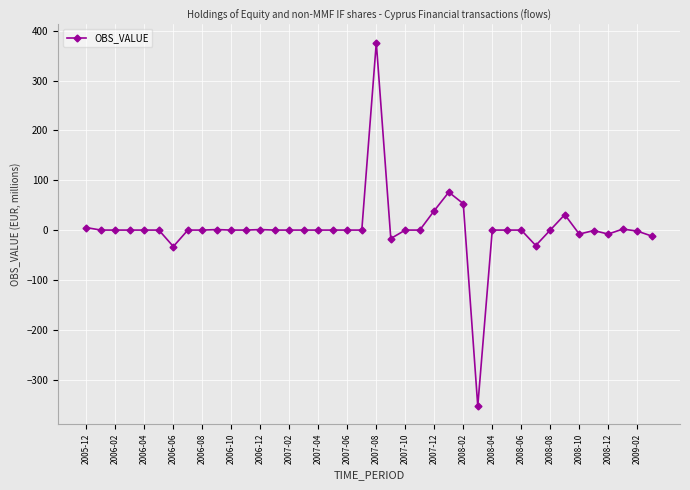

What is the average value?

3